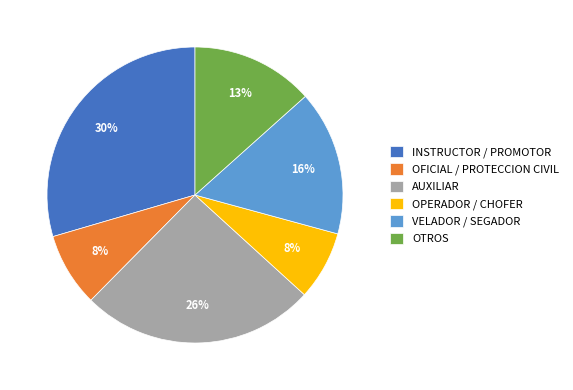

Is there any slice that represents more than half of the pie?

No